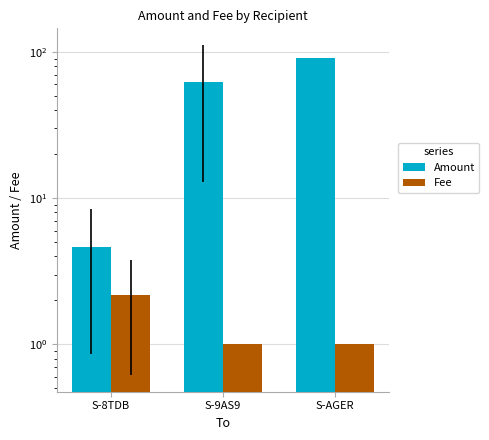

What is the average value of the Fee series?

1.4